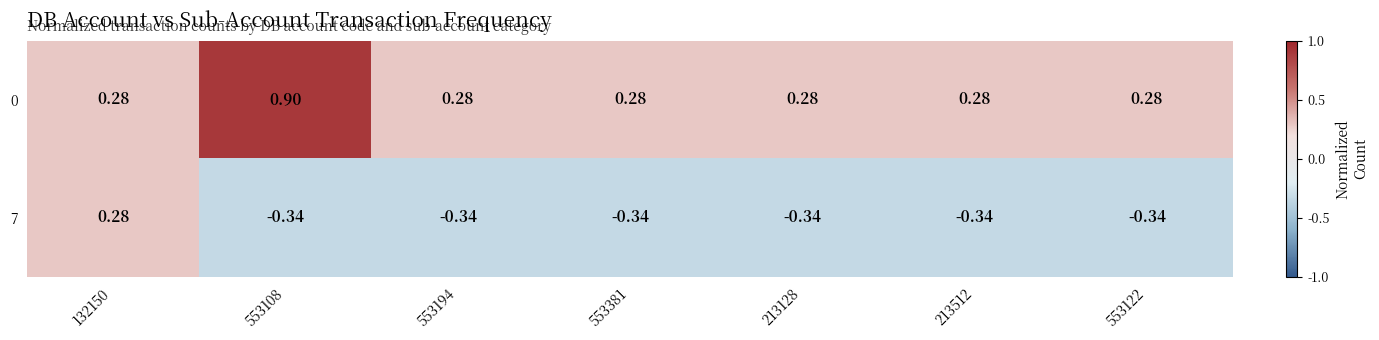

Is the value of 7 at 553194 greater than the value of 0 at 553381?

No